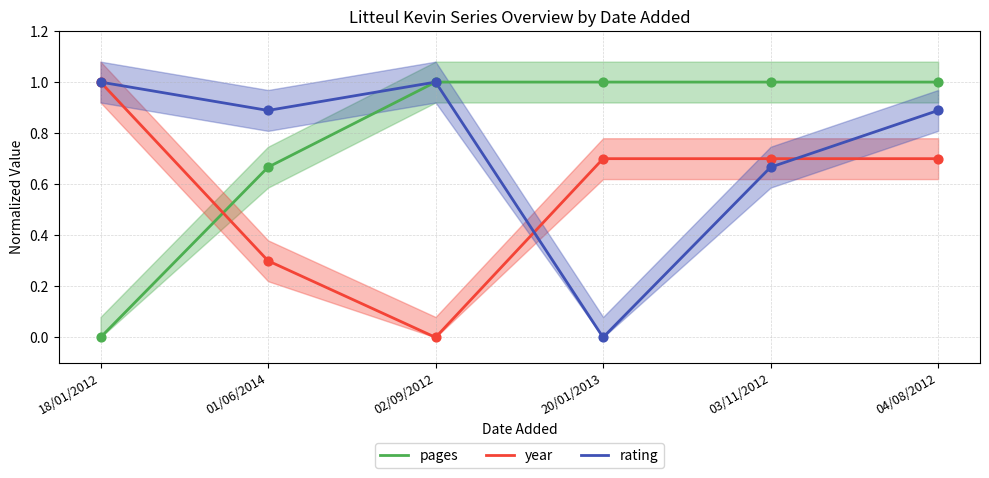

Which series reaches the maximum Y coordinate?

year